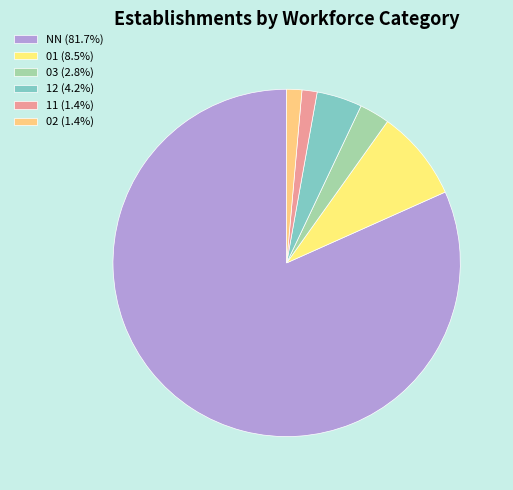

Which category has the smallest portion of the pie?

11